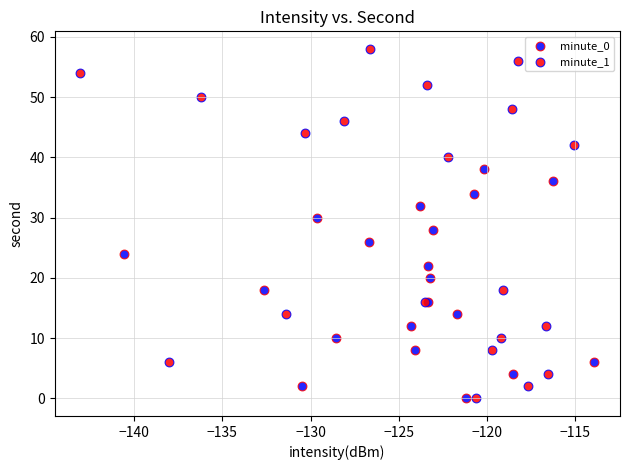

Which series contains the highest Y value?

minute_1